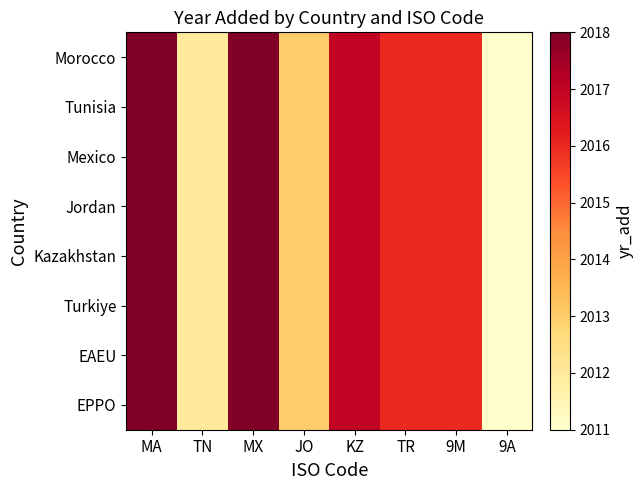

Reading left to right, list all the values displayed in this chart.

Morocco: MA=2018	TN=2012	MX=2018	JO=2013	KZ=2017	TR=2016	9M=2016	9A=2011
Tunisia: MA=2018	TN=2012	MX=2018	JO=2013	KZ=2017	TR=2016	9M=2016	9A=2011
Mexico: MA=2018	TN=2012	MX=2018	JO=2013	KZ=2017	TR=2016	9M=2016	9A=2011
Jordan: MA=2018	TN=2012	MX=2018	JO=2013	KZ=2017	TR=2016	9M=2016	9A=2011
Kazakhstan: MA=2018	TN=2012	MX=2018	JO=2013	KZ=2017	TR=2016	9M=2016	9A=2011
Turkiye: MA=2018	TN=2012	MX=2018	JO=2013	KZ=2017	TR=2016	9M=2016	9A=2011
EAEU: MA=2018	TN=2012	MX=2018	JO=2013	KZ=2017	TR=2016	9M=2016	9A=2011
EPPO: MA=2018	TN=2012	MX=2018	JO=2013	KZ=2017	TR=2016	9M=2016	9A=2011